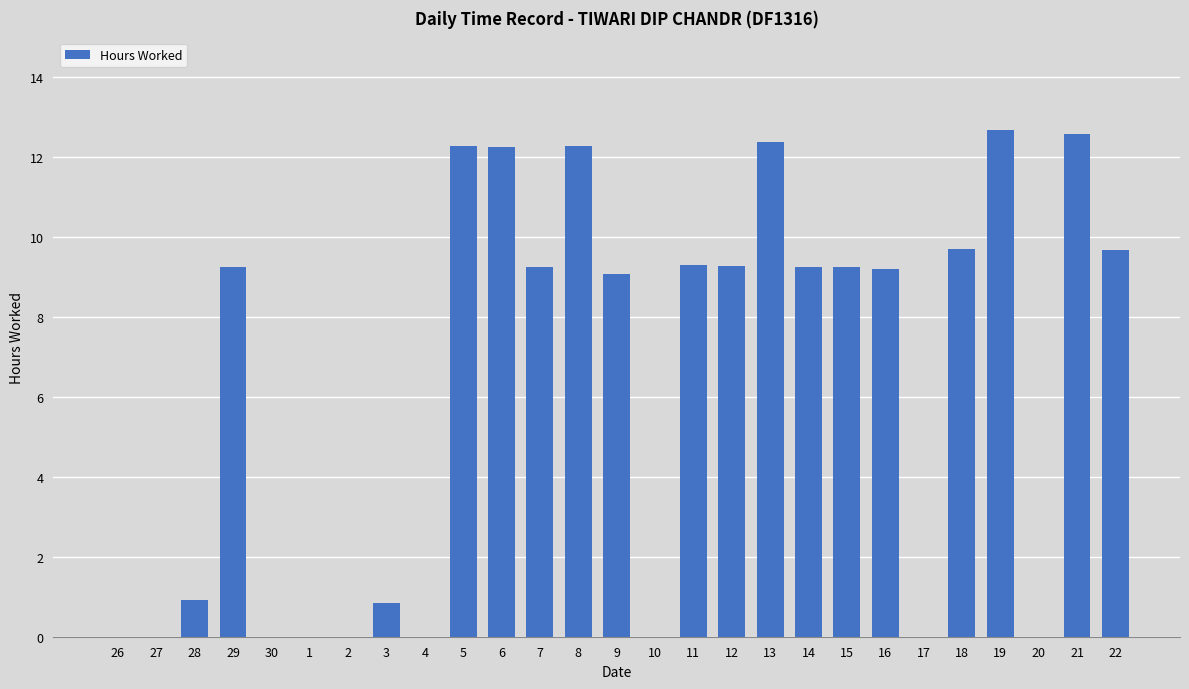

What is the sum of the values at 27 and 13?

12.4